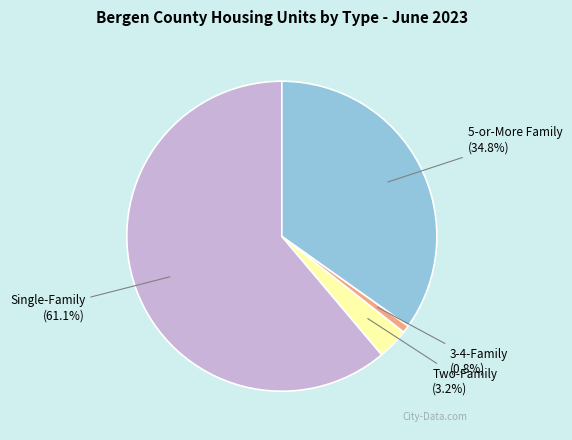

To the nearest percent, what percentage of the pie is Two-Family?

3%